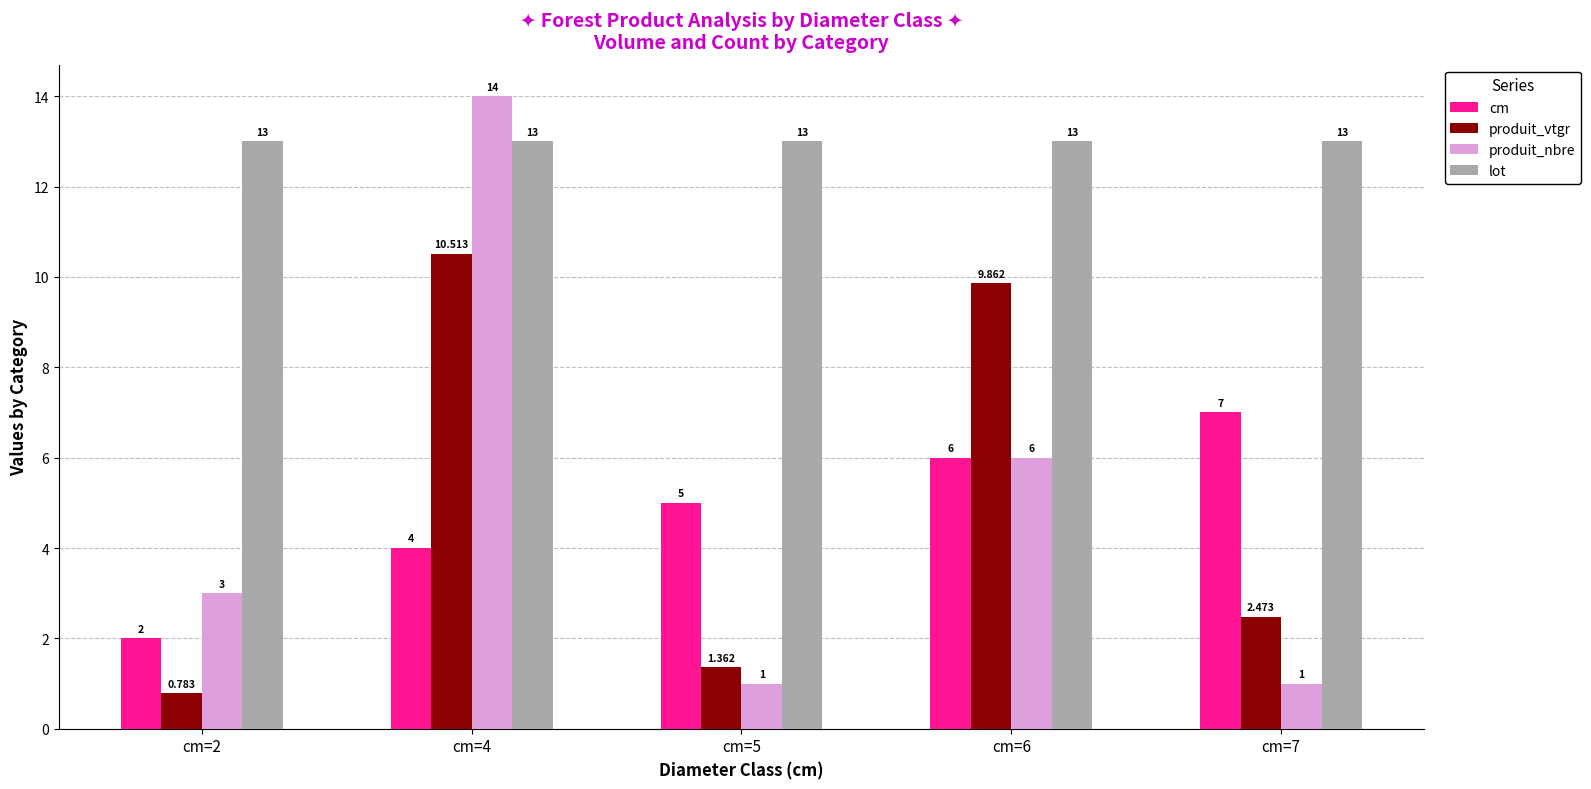

Which series has the largest total across all categories?

lot